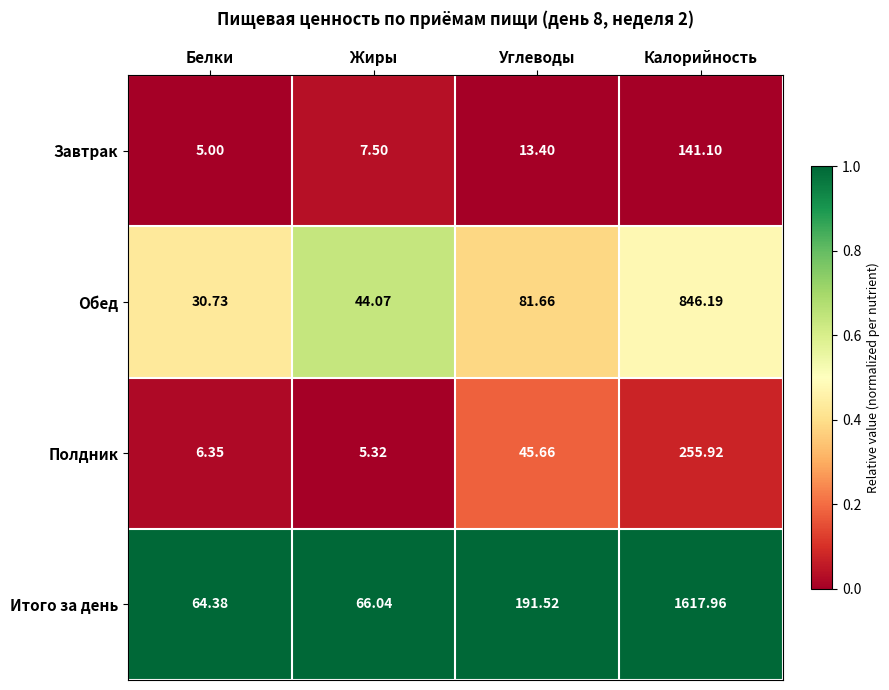

At which label does Итого за день reach its minimum?

Белки